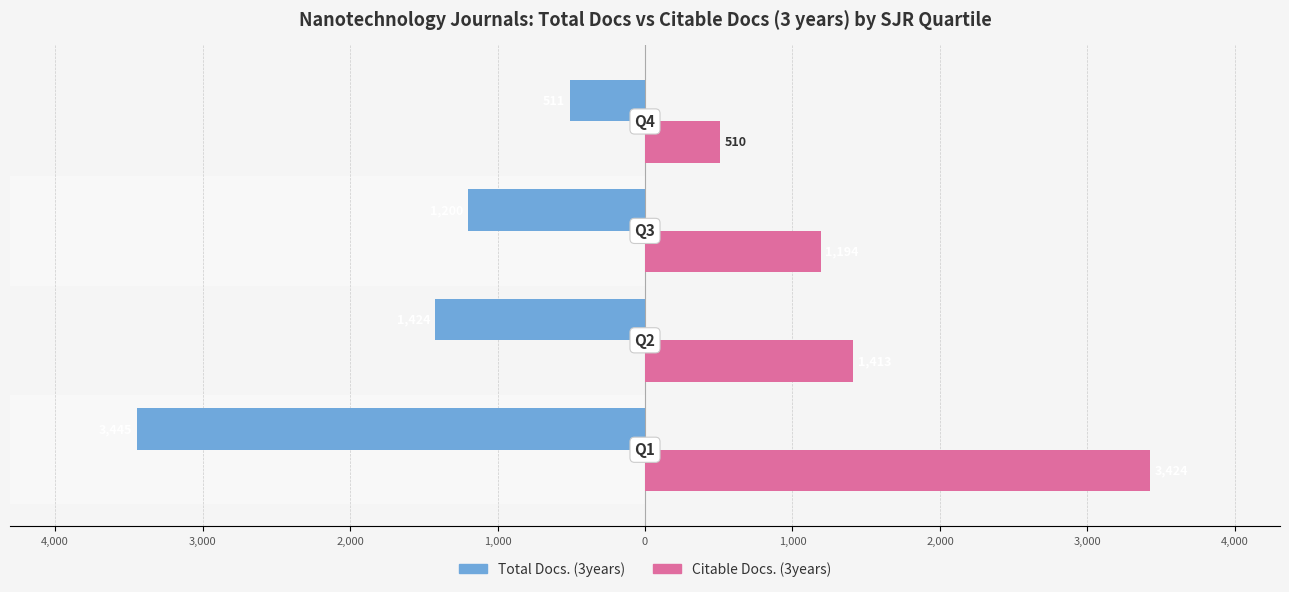

Are the bars horizontal?

Yes